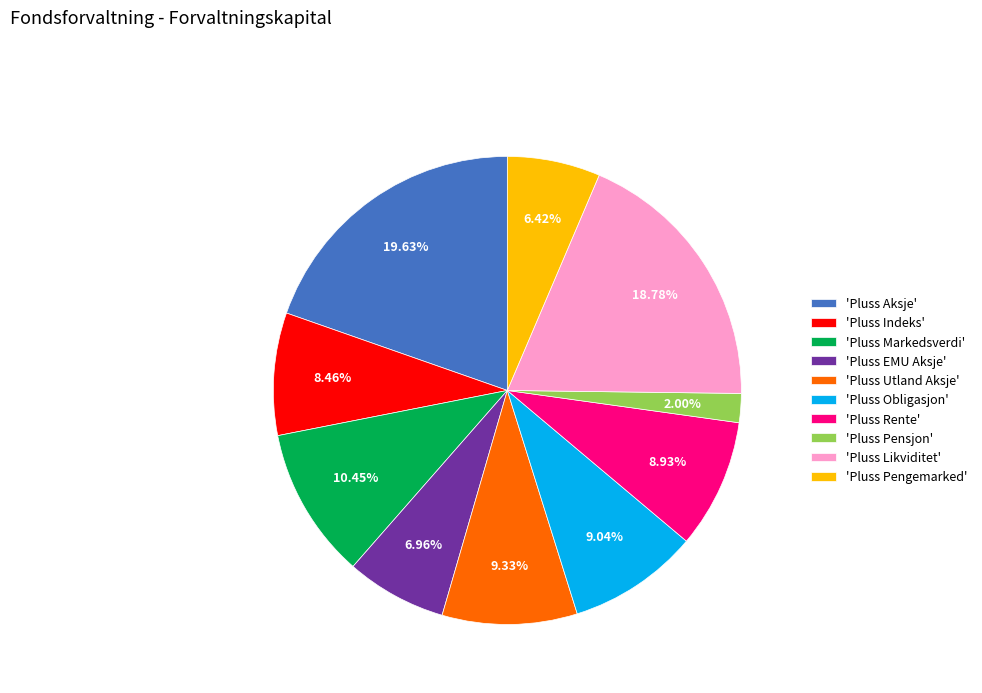

Does any single category account for the majority?

No